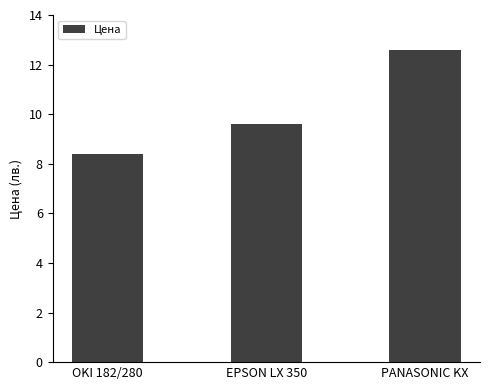

List the labels in order of value, largest first.

PANASONIC KX, EPSON LX 350, OKI 182/280